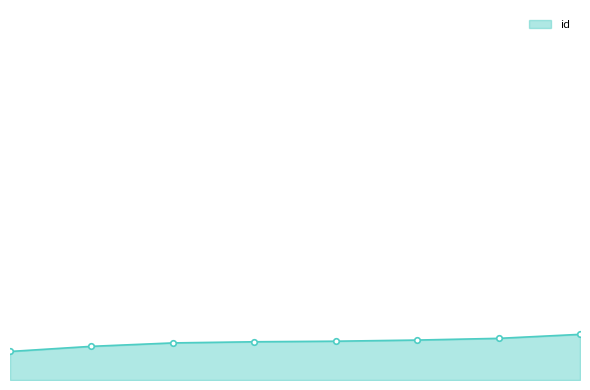

Does the chart have visible grid lines?

No